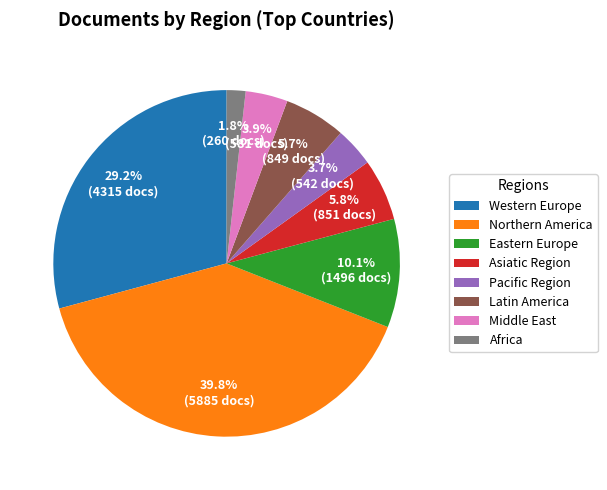

To the nearest percent, what is the average slice percentage?

12%